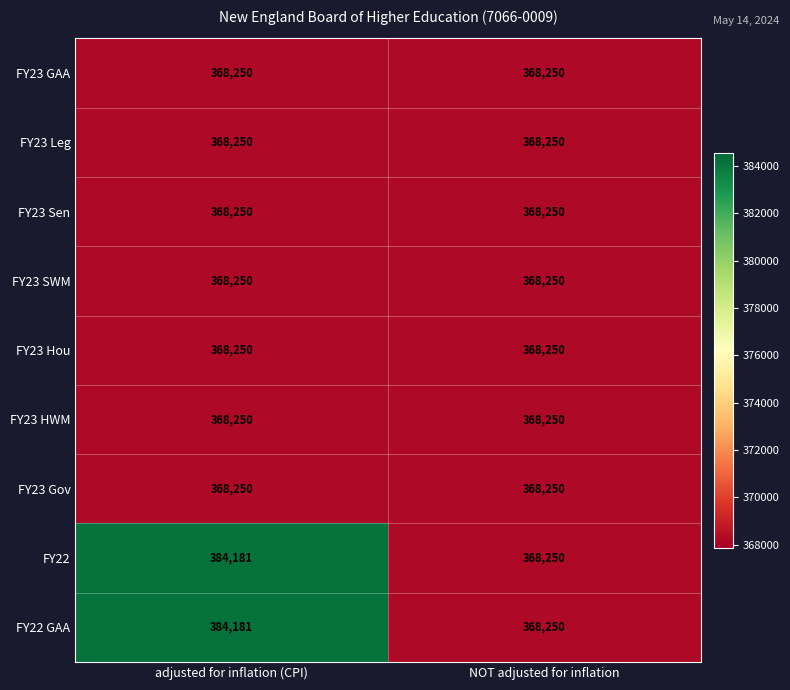

At which category is the sum across all series the highest?

adjusted for inflation (CPI)